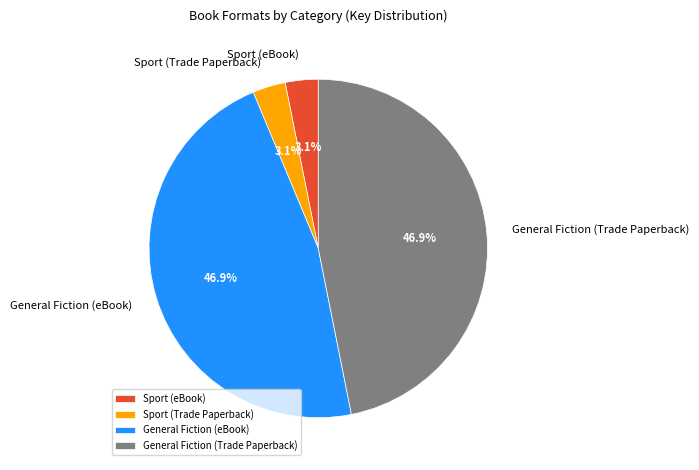

Is Sport (eBook) the majority of the pie?

No